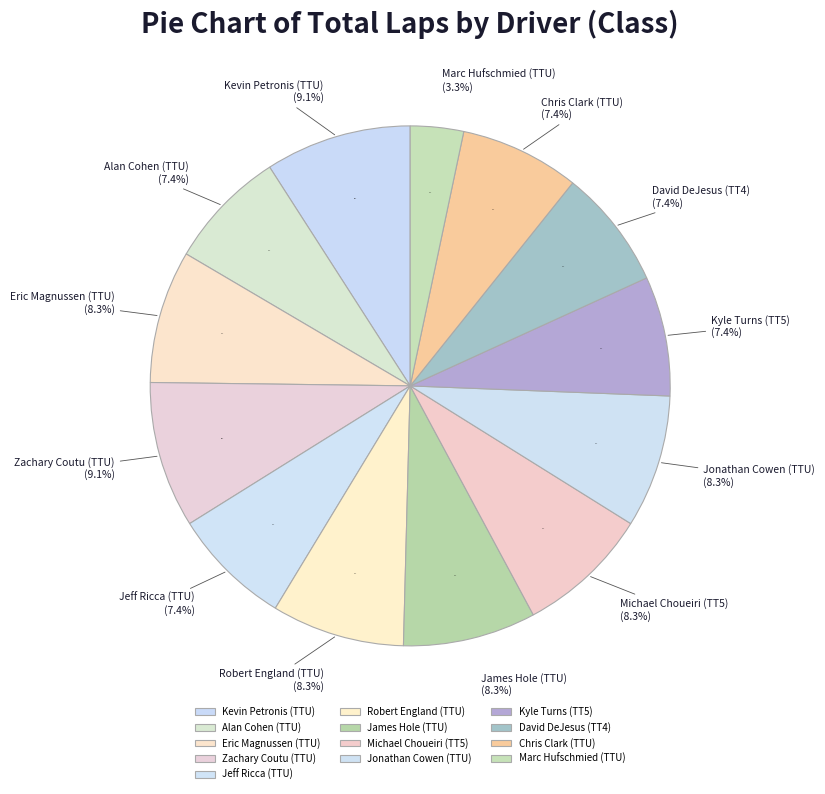

To the nearest percent, what portion does Zachary Coutu (TTU) represent?

9%